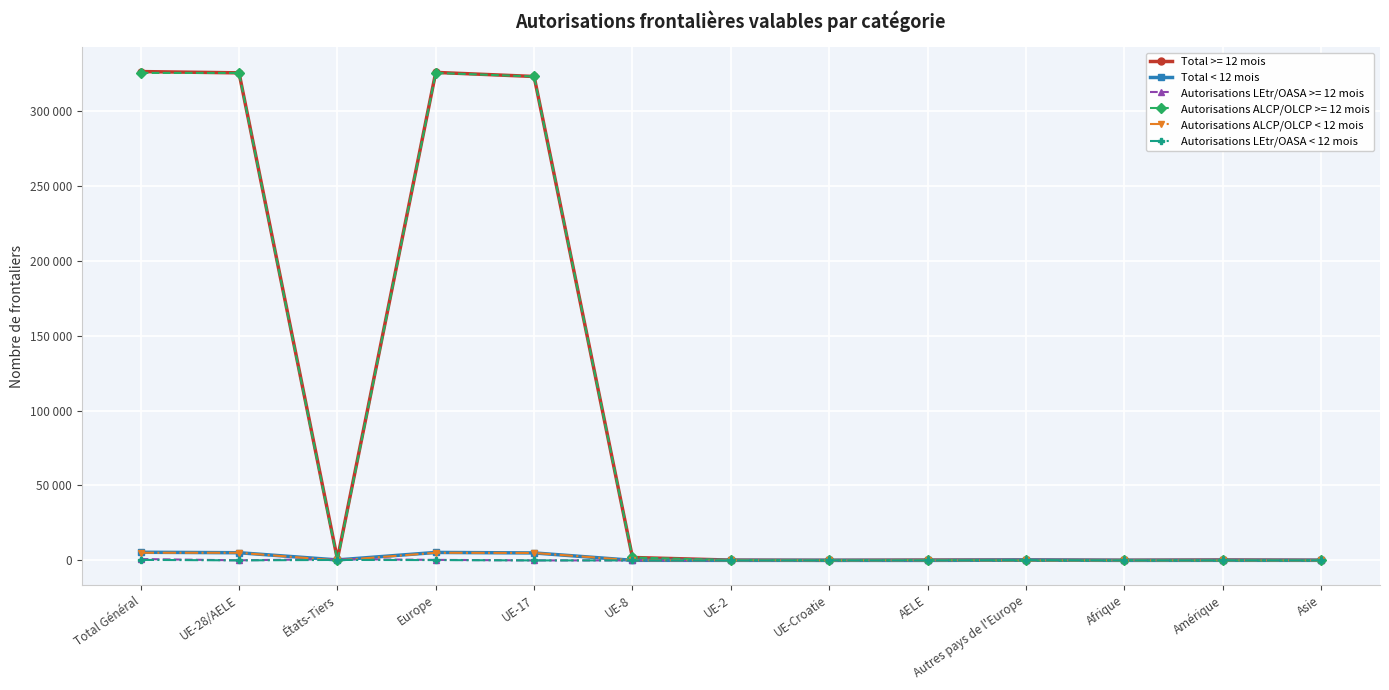

What is the difference between the highest and lowest values at UE-2?

37